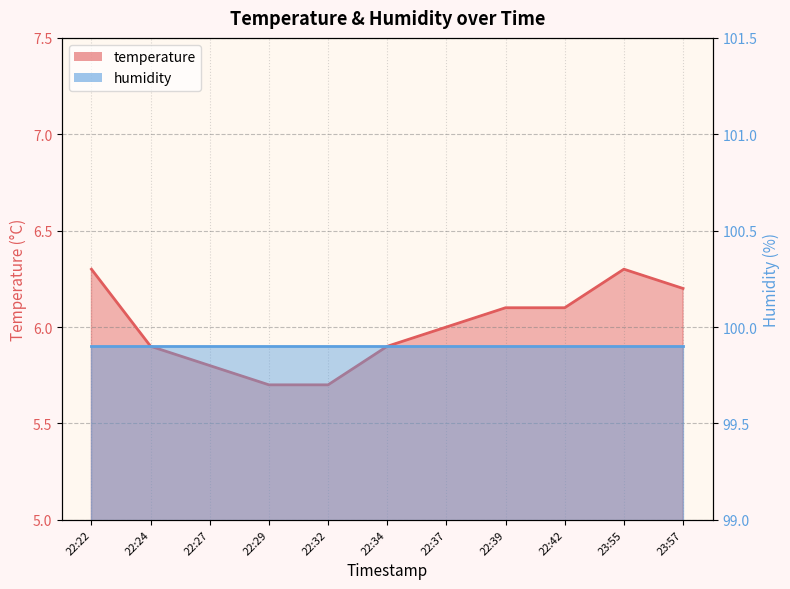

What position from the right is 22:27?

9